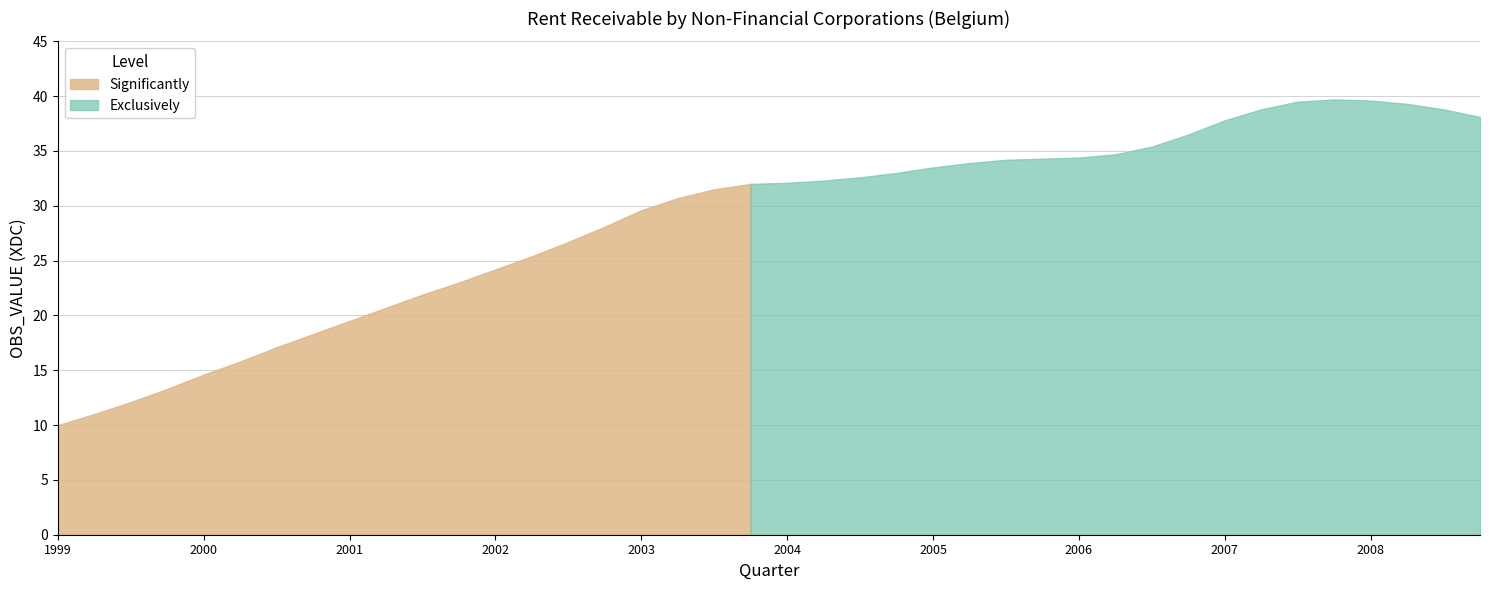

What is the change in value from 2002-Q3 to 2003-Q1?

+2.9